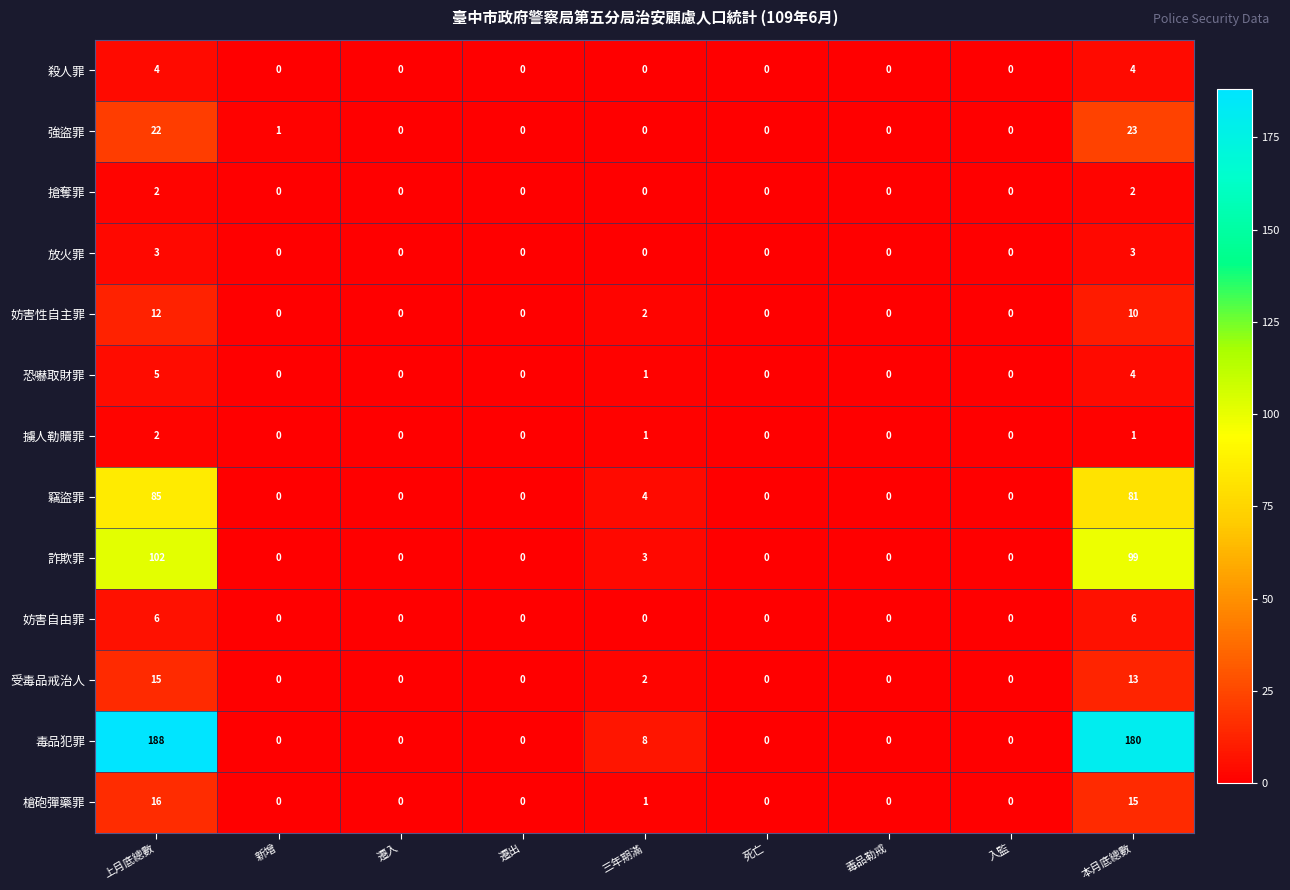

What is the difference between the maximum and minimum values in the 放火罪 series?

3